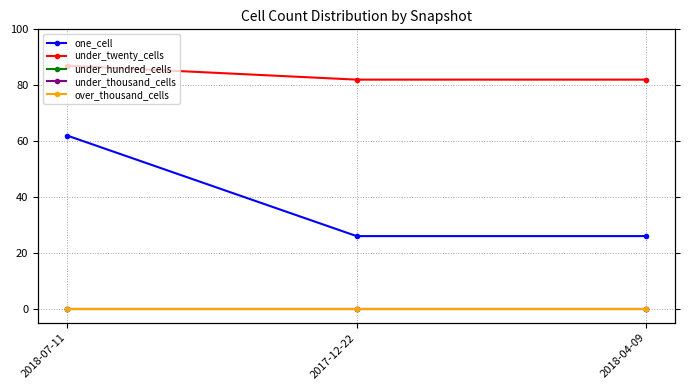

Reading left to right, extract all data points from this chart.

one_cell: 62	26	26
under_twenty_cells: 87	82	82
under_hundred_cells: 0	0	0
under_thousand_cells: 0	0	0
over_thousand_cells: 0	0	0